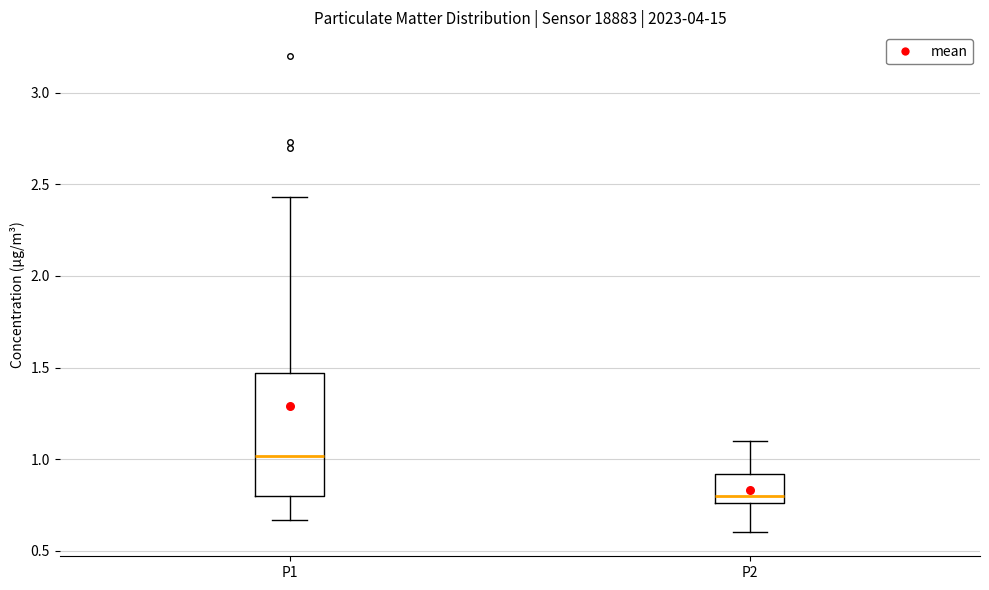

Which box is the tallest, from its lower edge to its upper edge?

P1